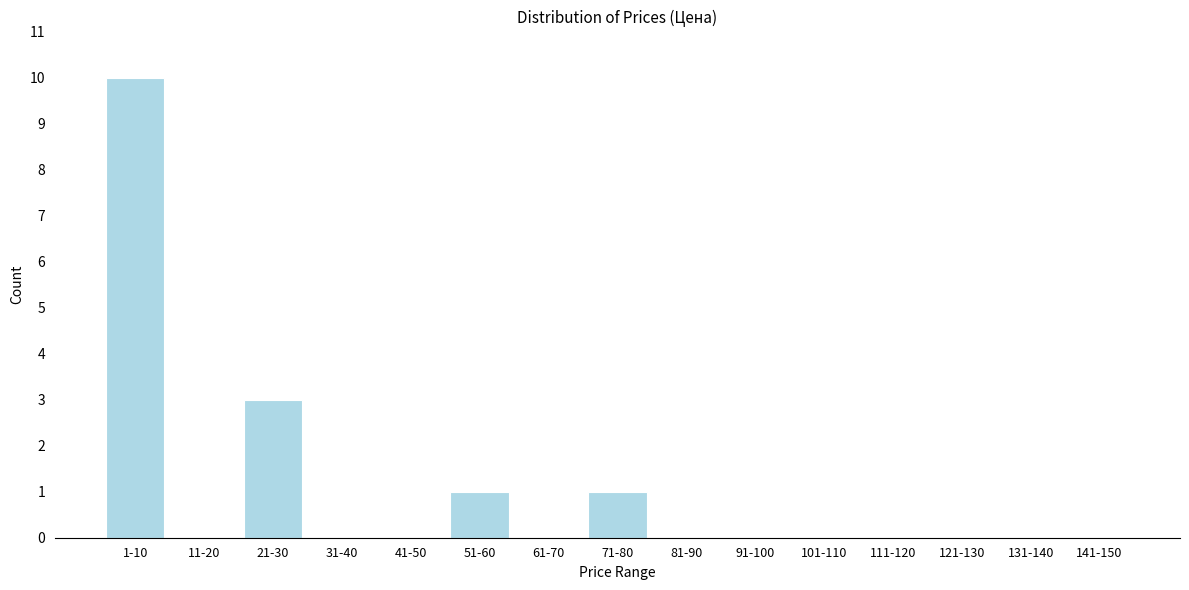

Reading left to right, what are all the values shown in this chart?

1-10=10	11-20=0	21-30=3	31-40=0	41-50=0	51-60=1	61-70=0	71-80=1	81-90=0	91-100=0	101-110=0	111-120=0	121-130=0	131-140=0	141-150=0